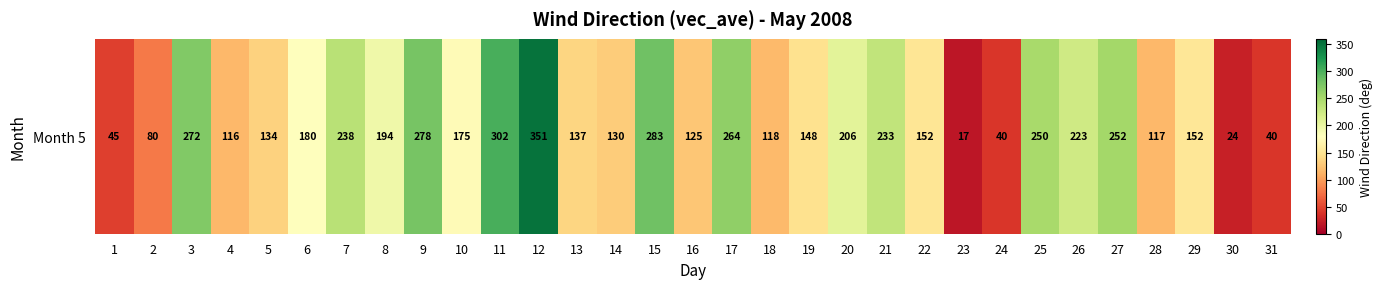

What is the average value?

170.1